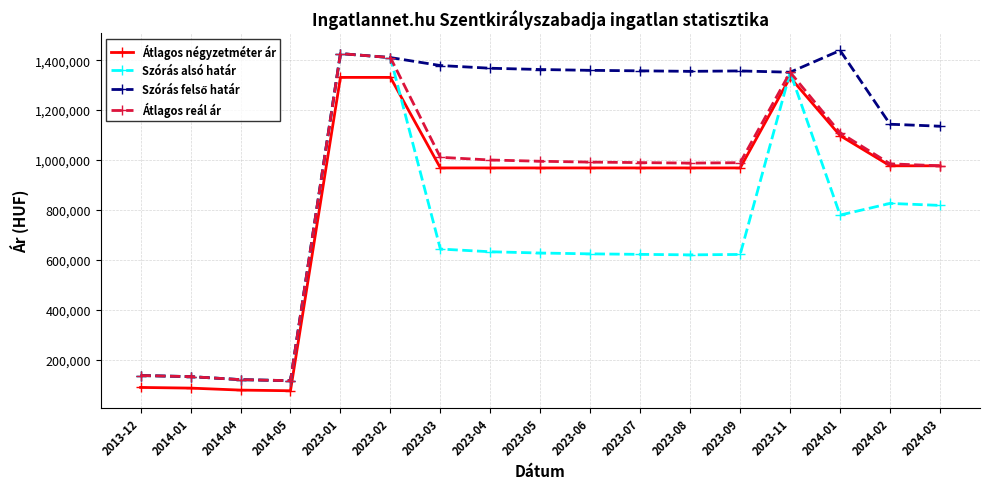

Is the value of Szórás alsó határ at 2023-06 greater than the value of Átlagos reál ár at 2024-02?

No